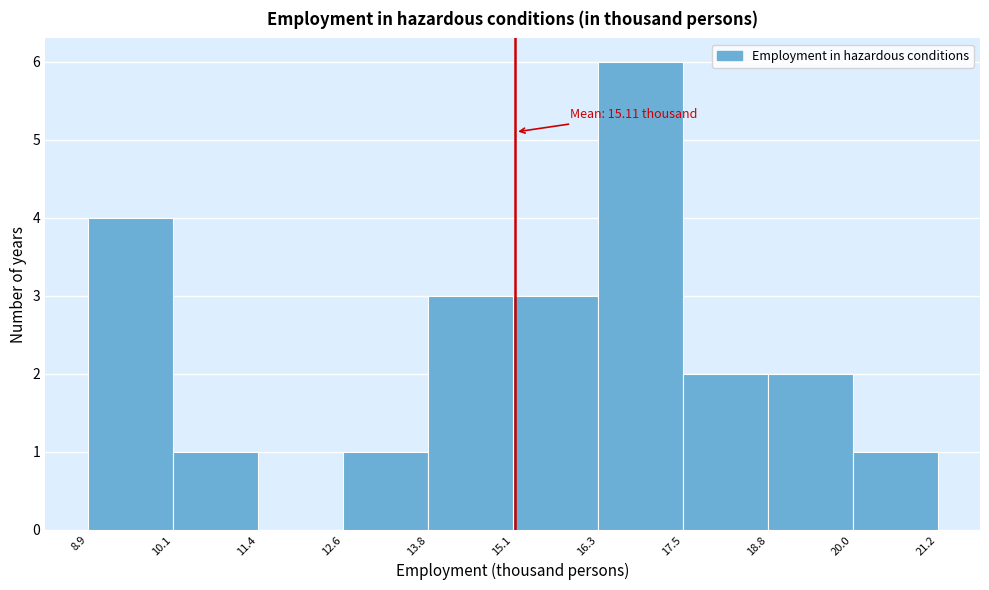

Over which range of the x-axis is the bar tallest?

16.3 to 17.5